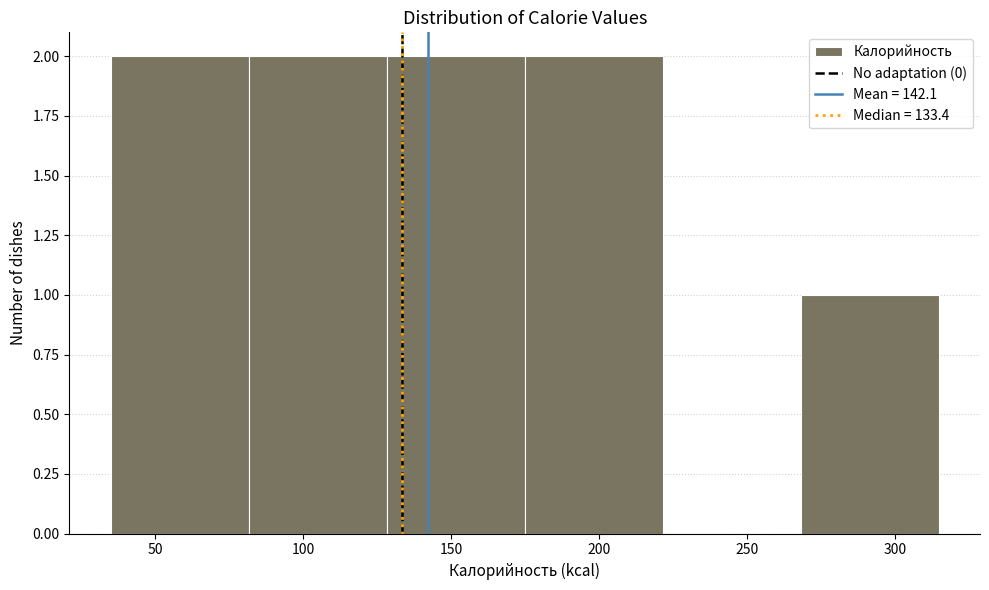

What is the height of the bar covering 35 to 80 on the x-axis? Neither the bar edges nor the heights are printed on the chart, so give them approximately, as read against the axes.

2